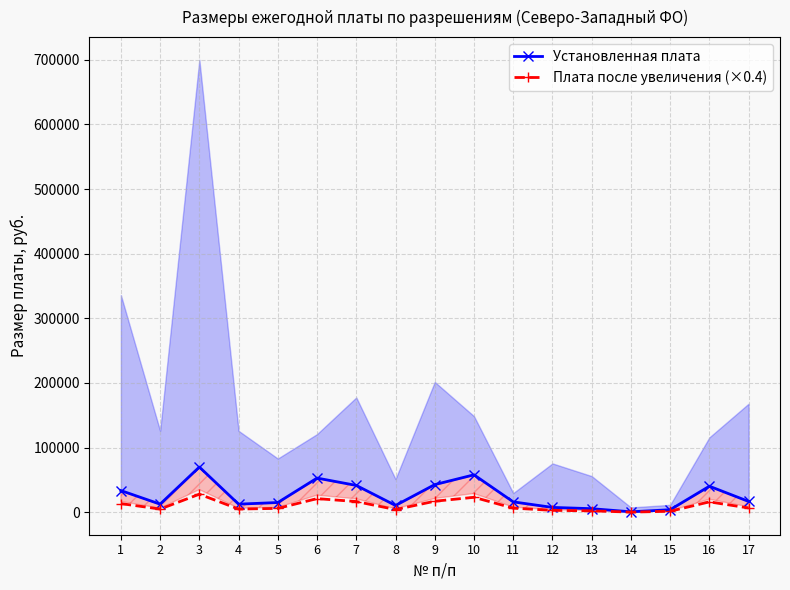

Does the chart display data point markers on the line(s)?

Yes